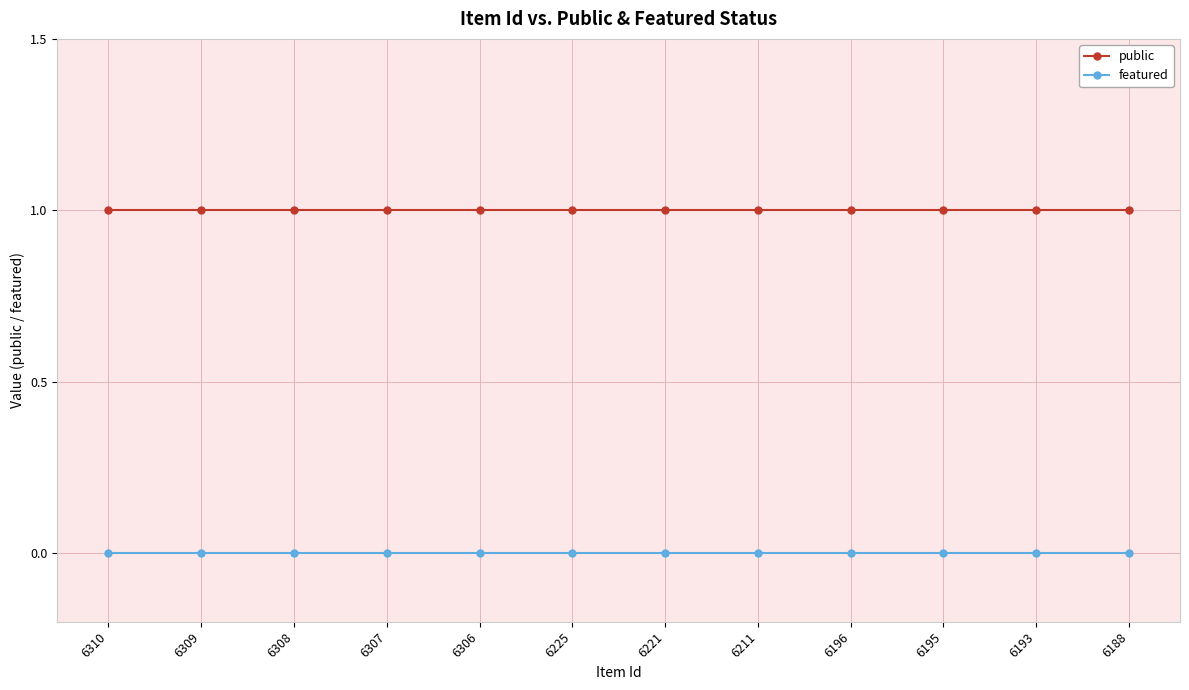

Which series has the largest total across all categories?

public